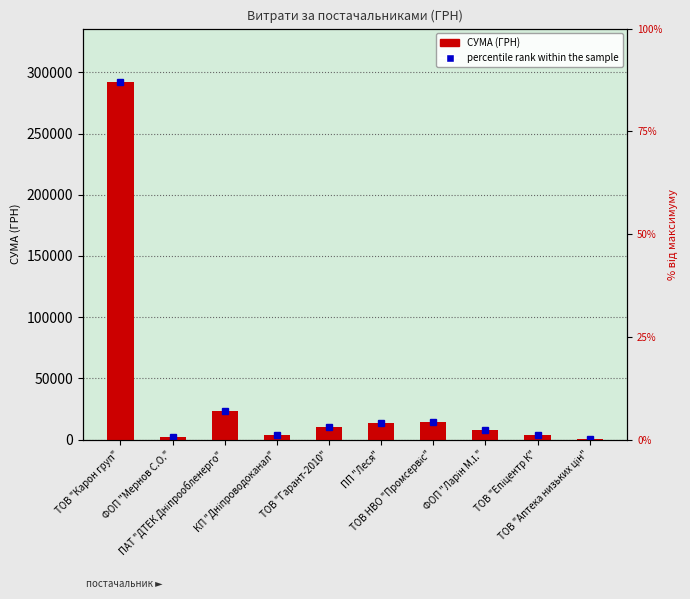

What is the ratio of the value at ТОВ "Гарант-2010" to the value at ФОП "Ларін М.І."?

1.3